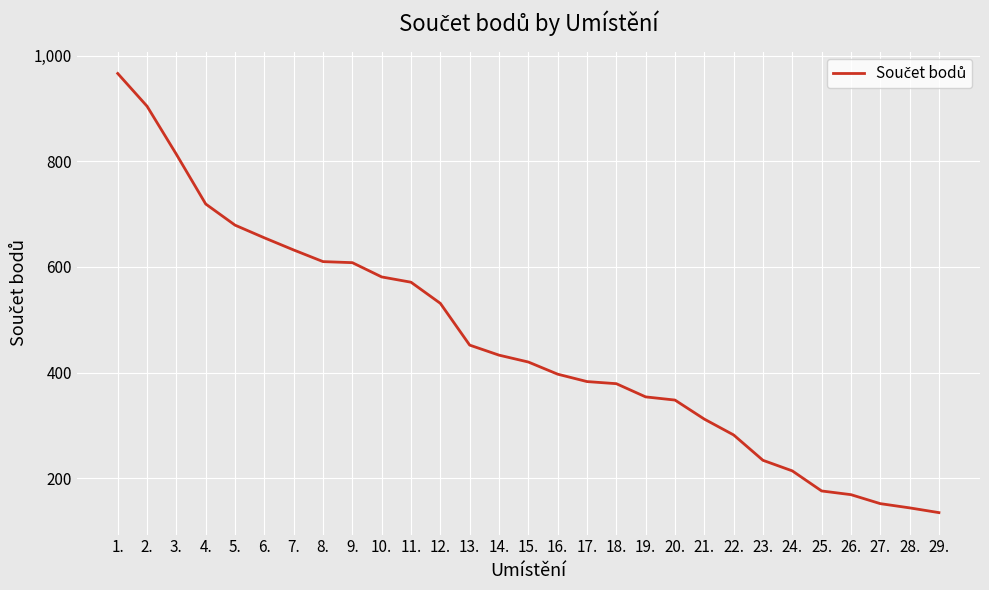

What is the difference between the second highest and second lowest values?

760